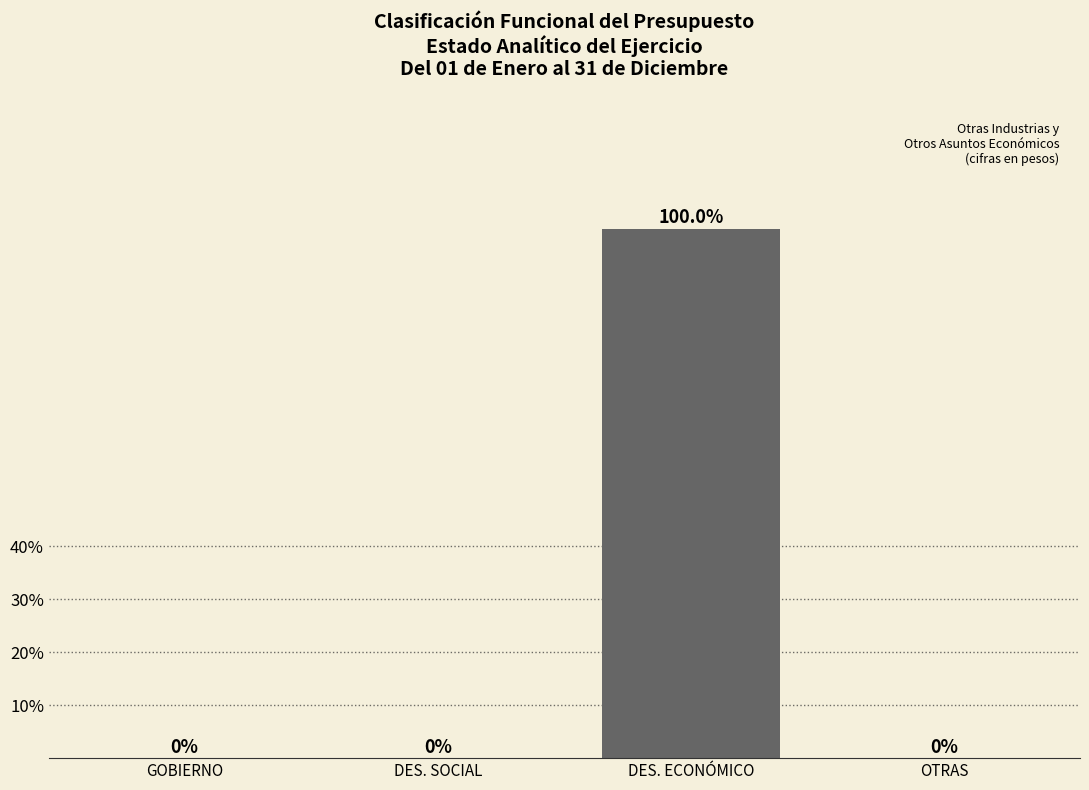

Reading right to left, what are all the values shown in this chart?

OTRAS=0	DES. ECONÓMICO=100	DES. SOCIAL=0	GOBIERNO=0